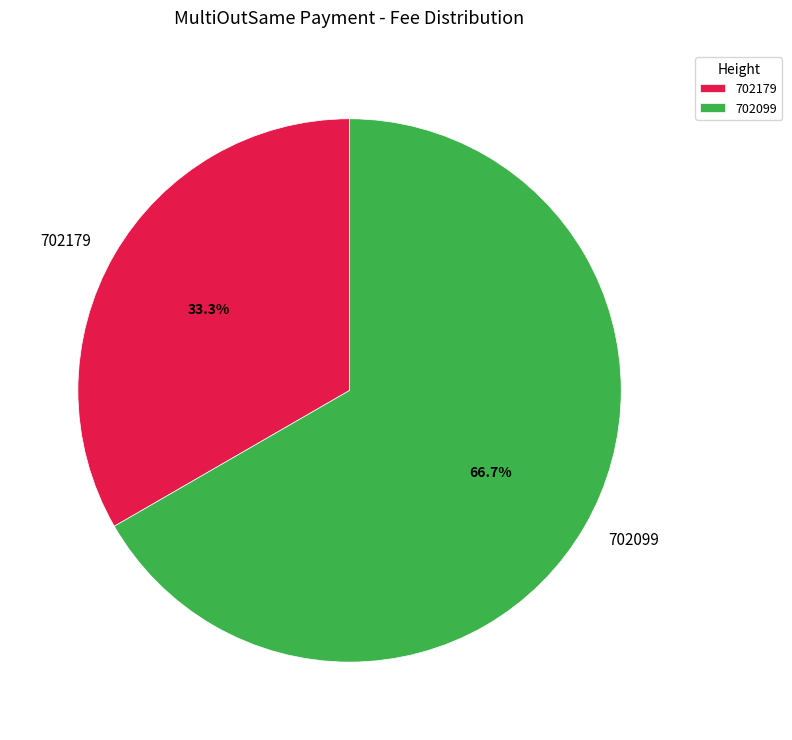

To the nearest percent, what is the combined percentage of 702099 and 702179?

100%